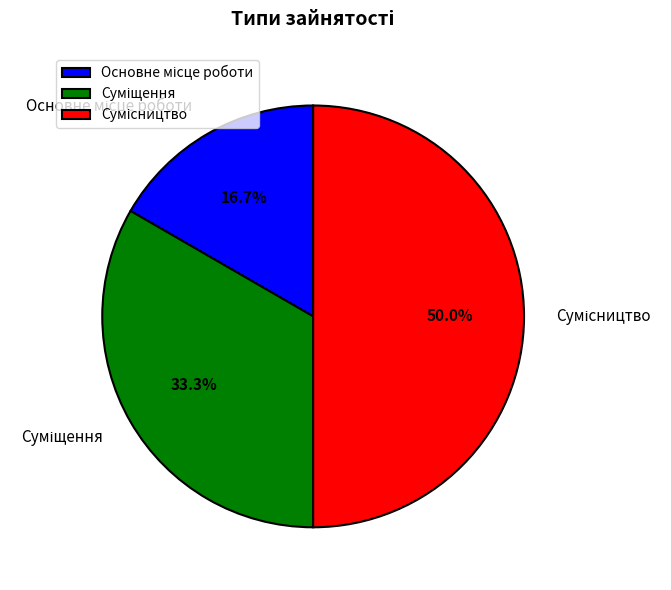

Which slice is the largest?

Сумісництво